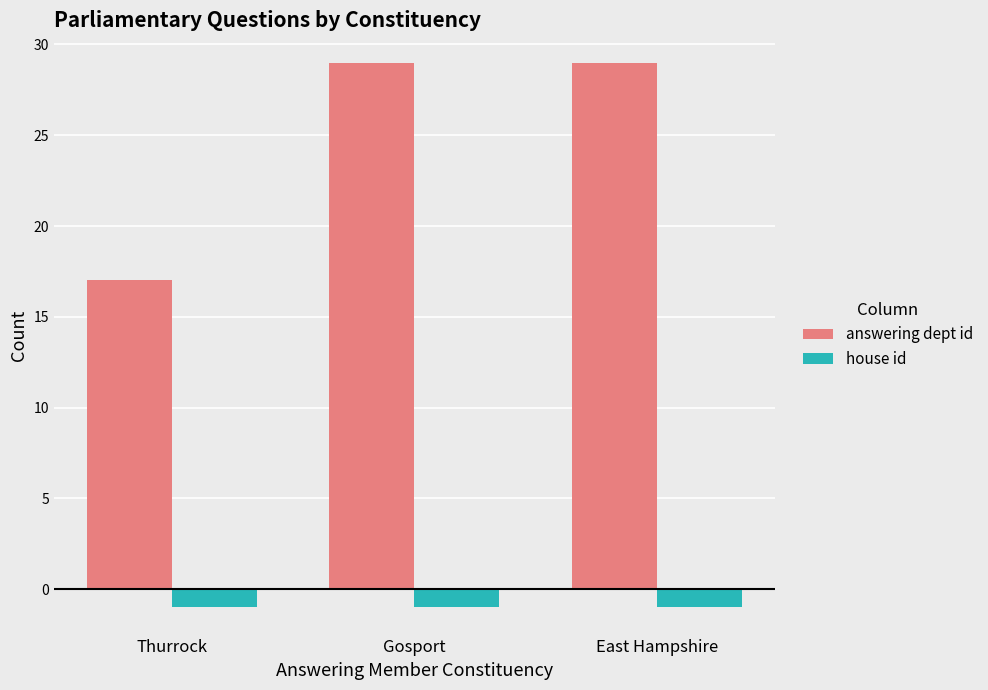

Is the value of house id at East Hampshire greater than the value of answering dept id at Gosport?

No